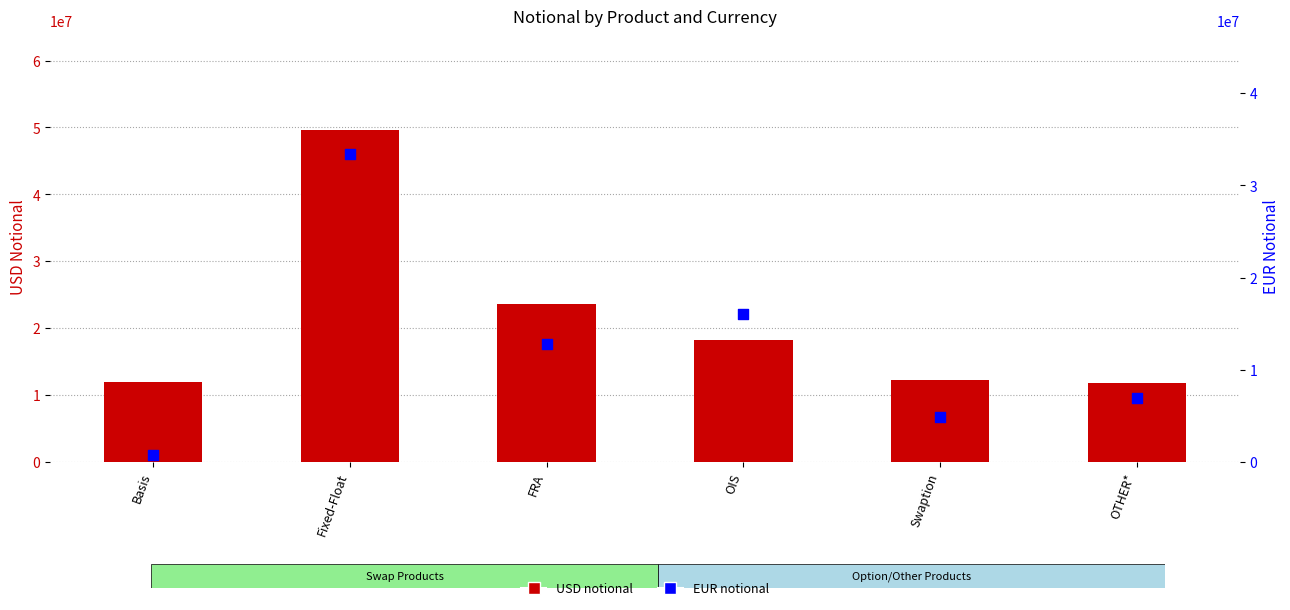

Which series contains the lowest Y value?

EUR (percentile rank)